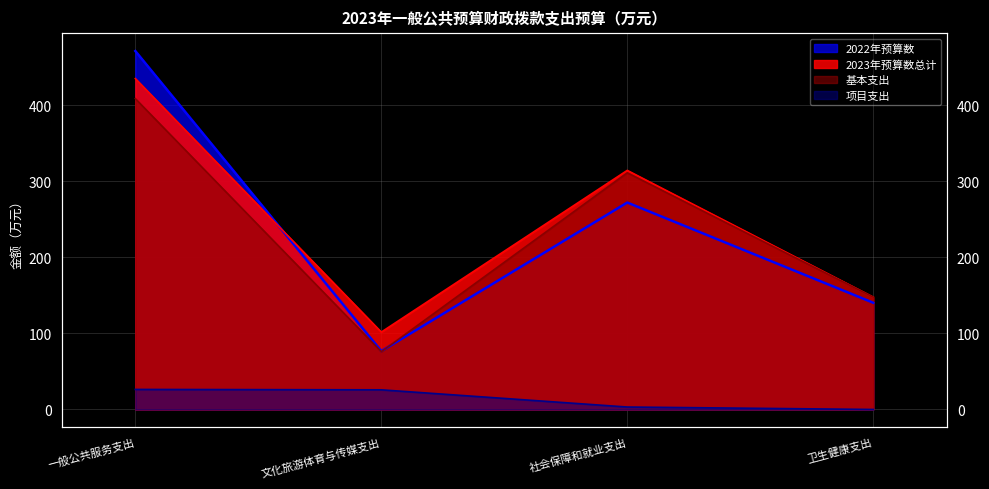

In 2022年预算数, how many points are higher than both neighbors (excluding endpoints)?

1